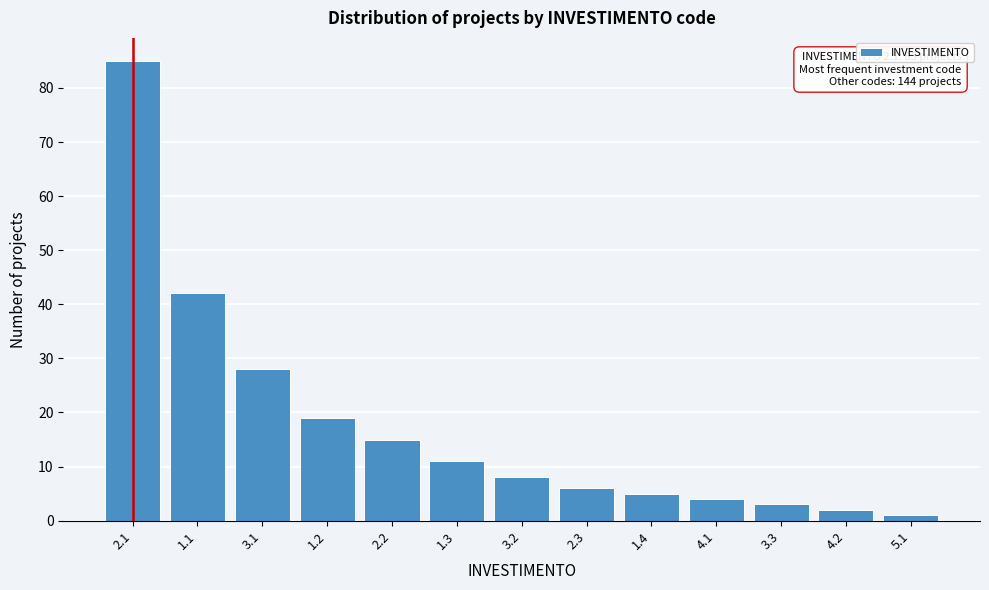

Reading right to left, extract all data points from this chart.

5.1=1	4.2=2	3.3=3	4.1=4	1.4=5	2.3=6	3.2=8	1.3=11	2.2=15	1.2=19	3.1=28	1.1=42	2.1=85